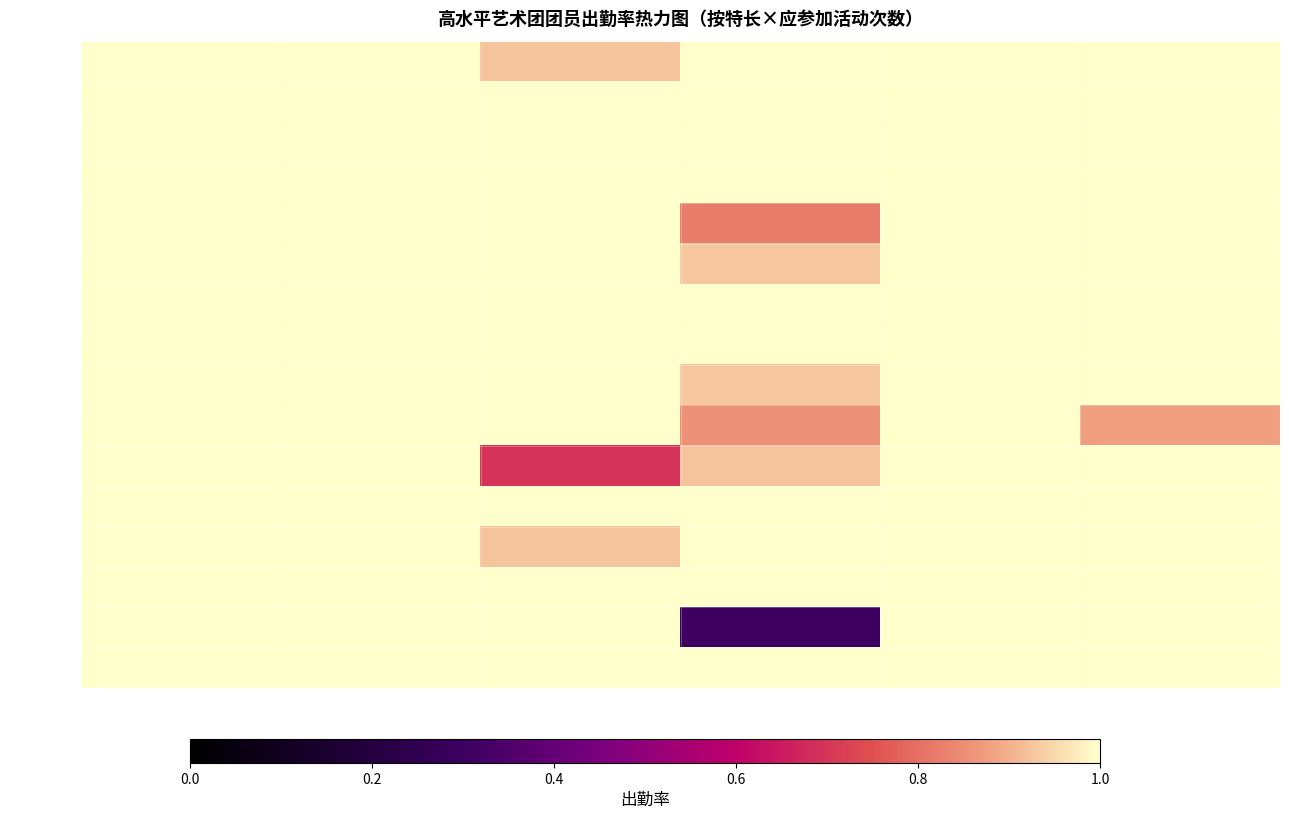

How many categories are shown in the chart?

6